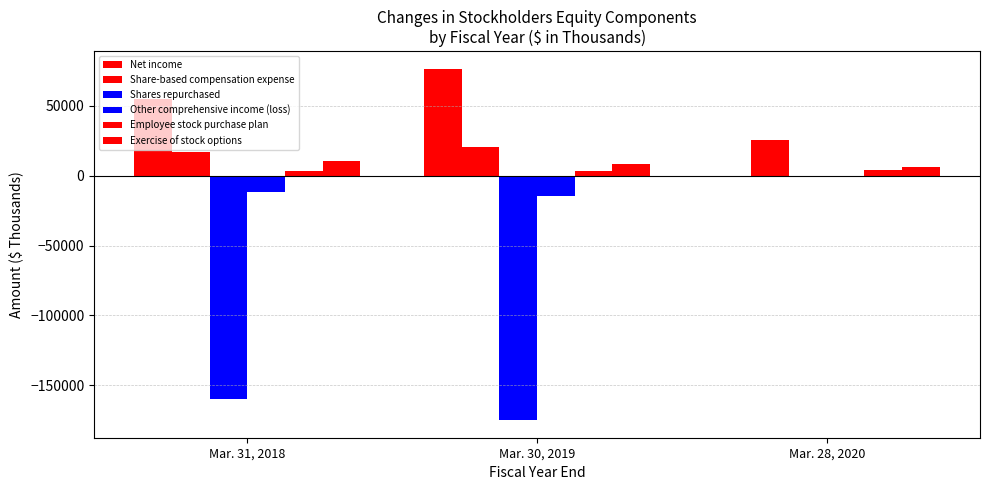

How many data points in Shares repurchased are above -160000?

1